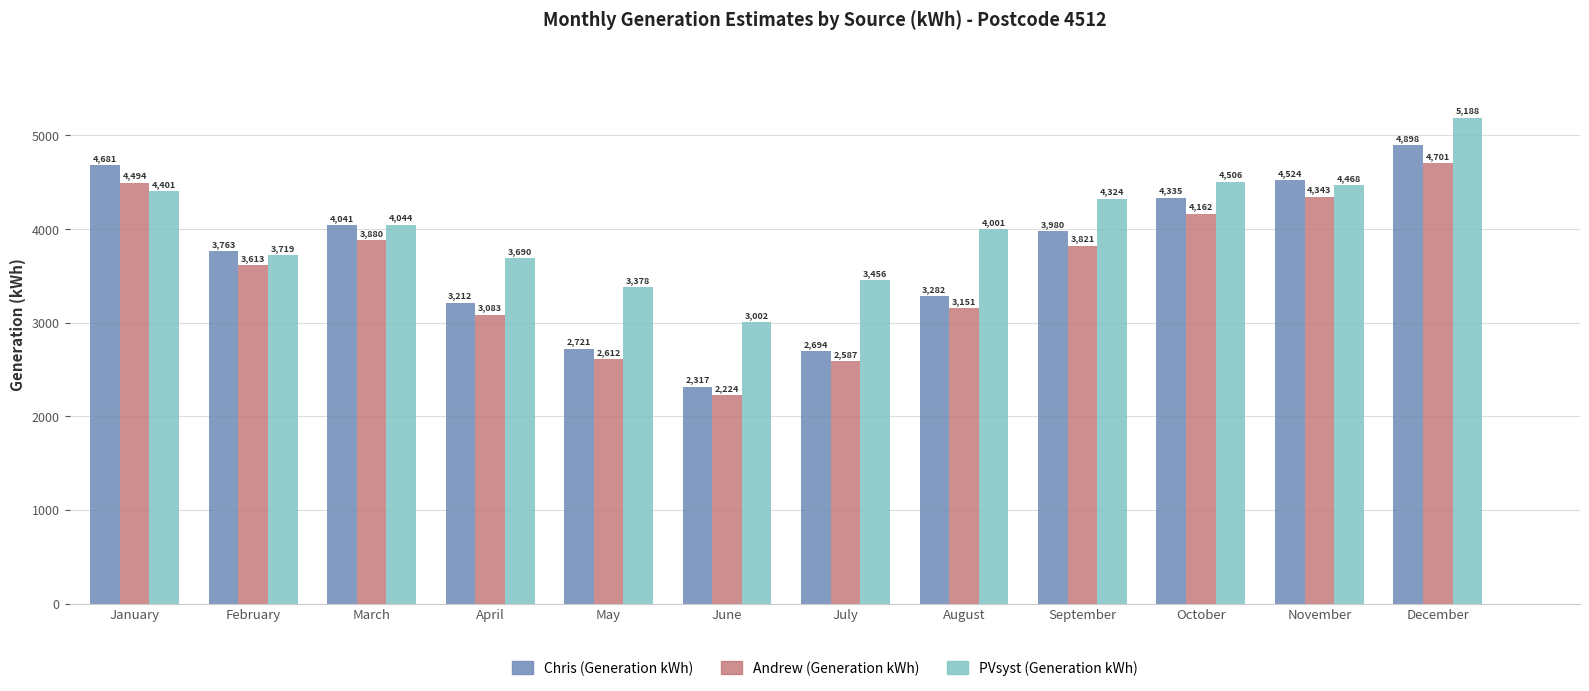

At which label does Andrew (Generation kWh) reach its peak?

December